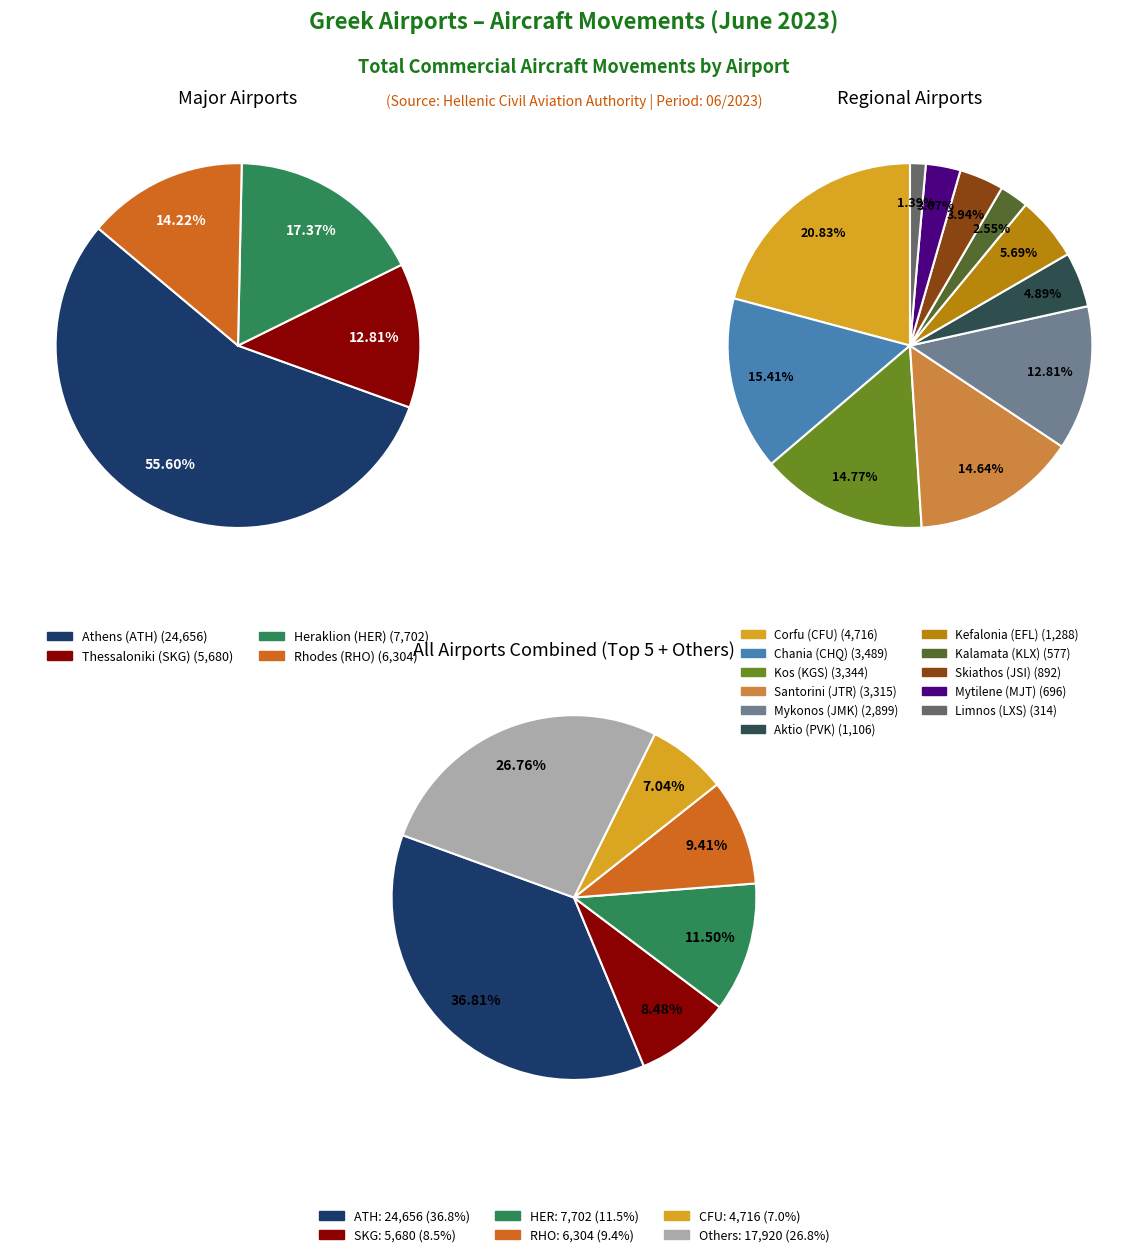

What is the ratio of the value at EFL to the value at KGS?

0.4